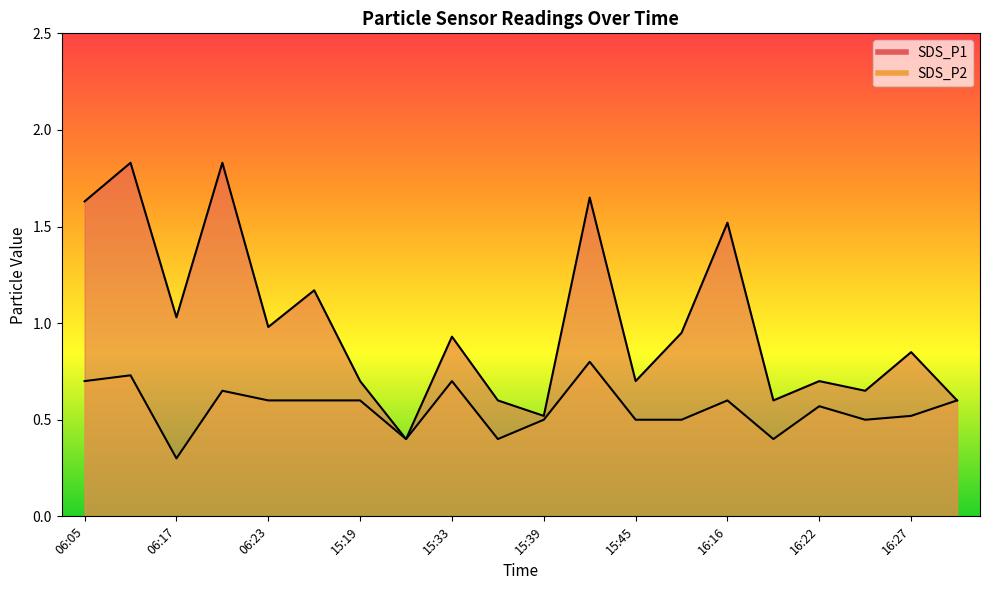

What are all the series names shown in the legend?

SDS_P1, SDS_P2